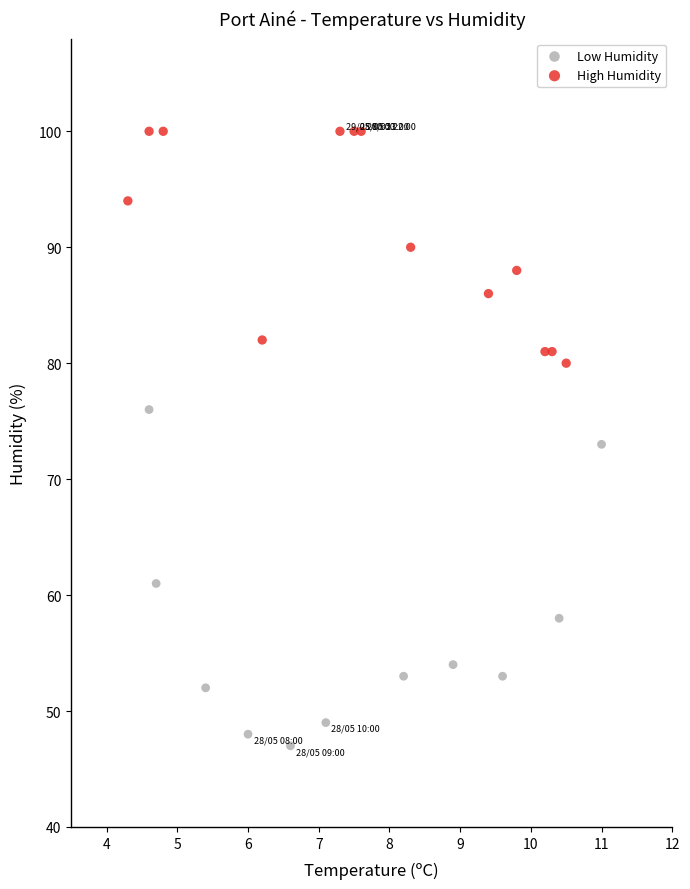

What are all the series names shown in the legend?

Low Humidity, High Humidity